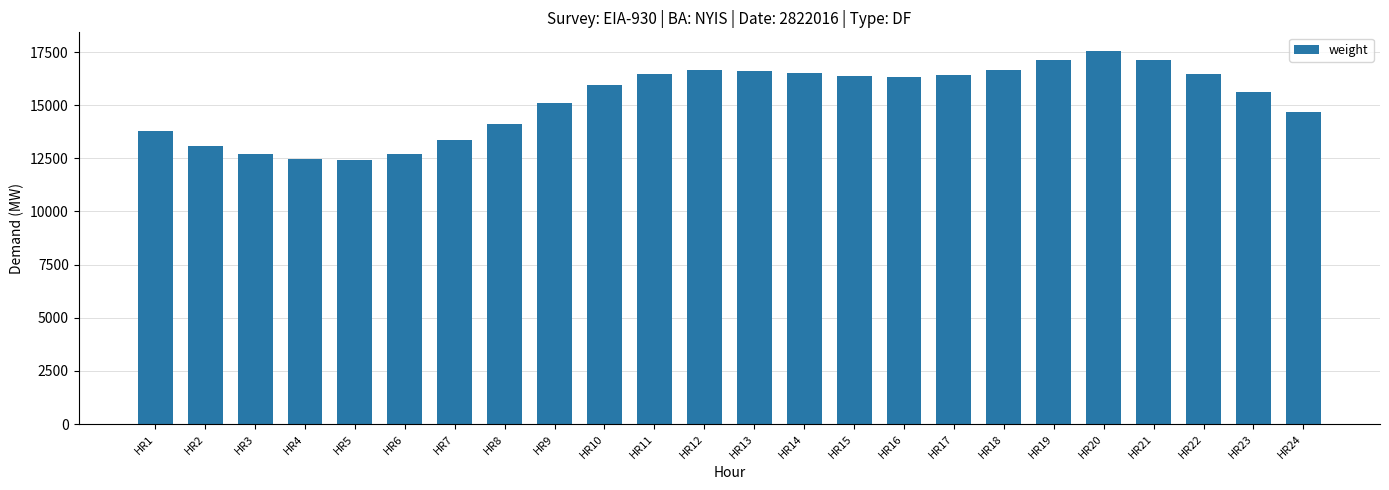

How many data points are less than 16309?

12